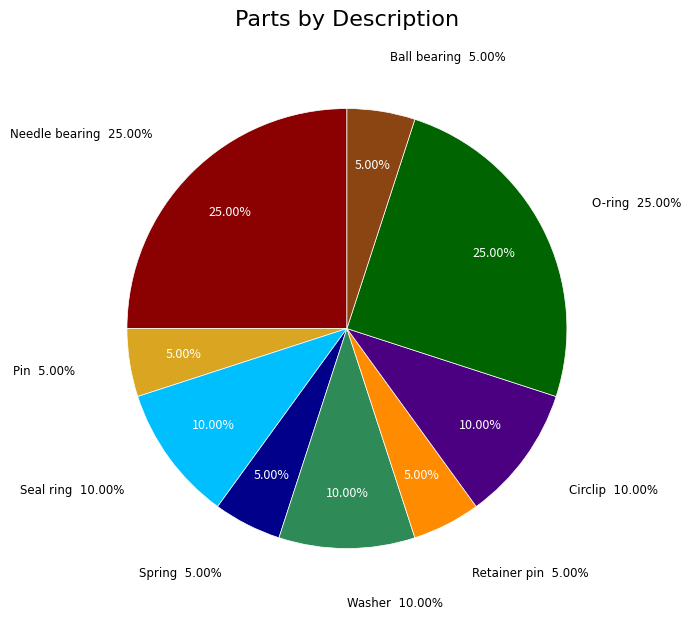

True or false: Circlip accounts for 20% of the total.

False